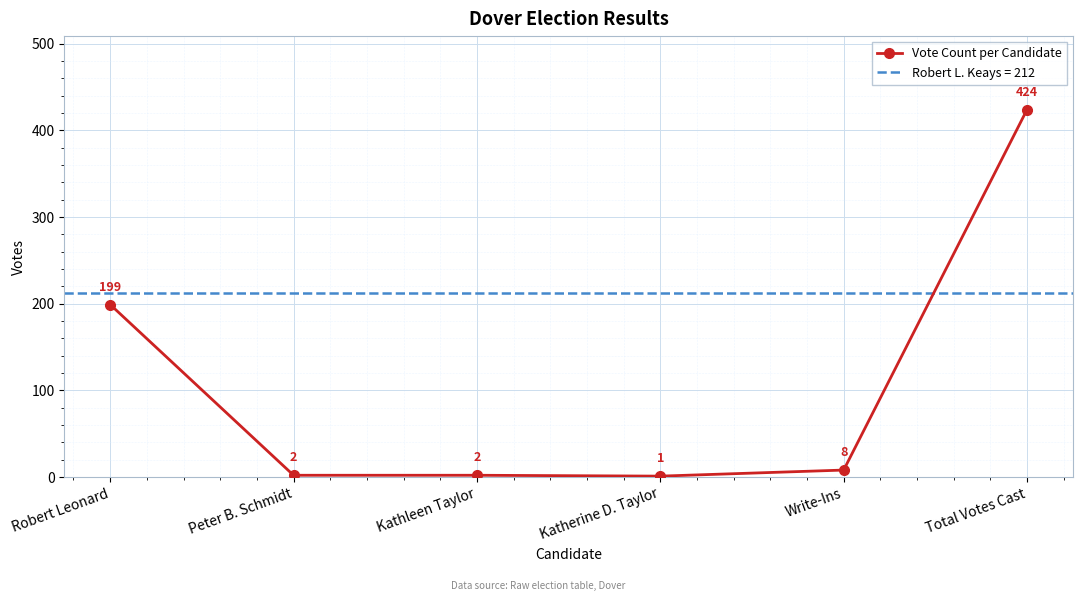

How many data points are above 8?

2